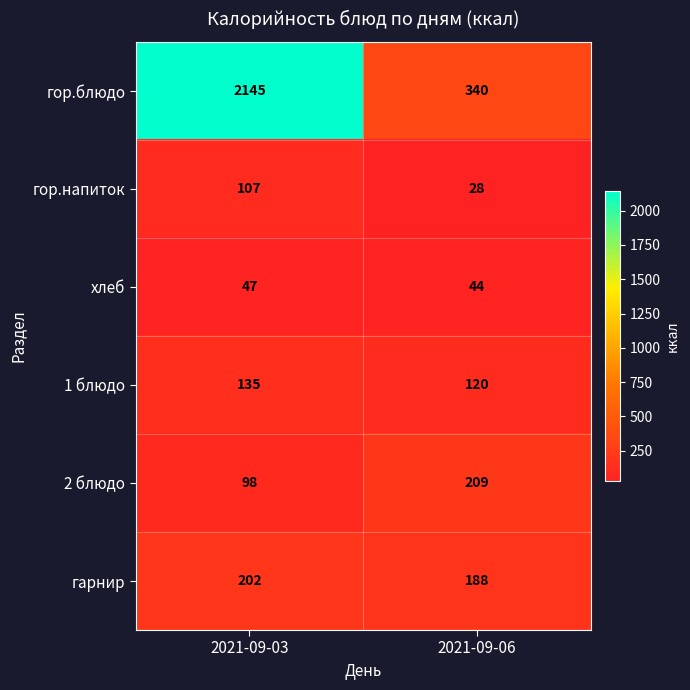

What is the sum of the хлеб values at 2021-09-06 and 2021-09-03?

91